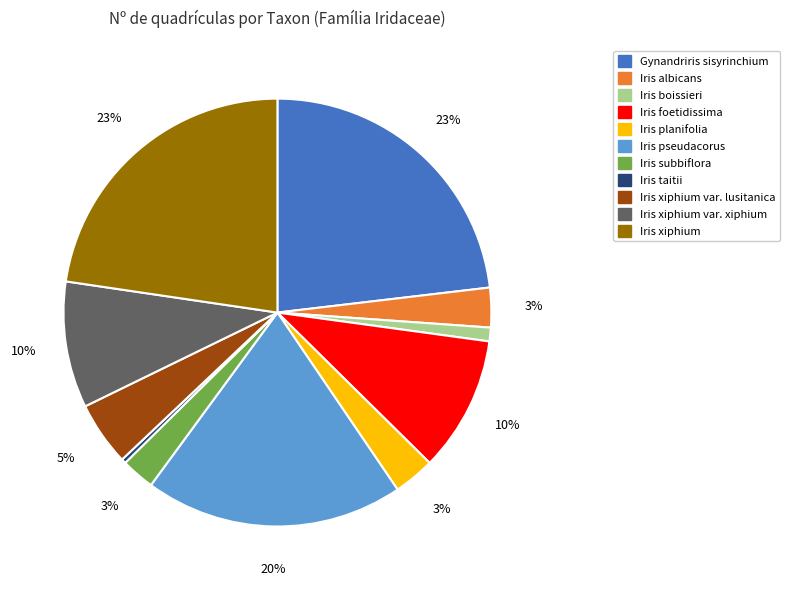

To the nearest percent, what is the difference between the largest and smallest slice percentages?

23%